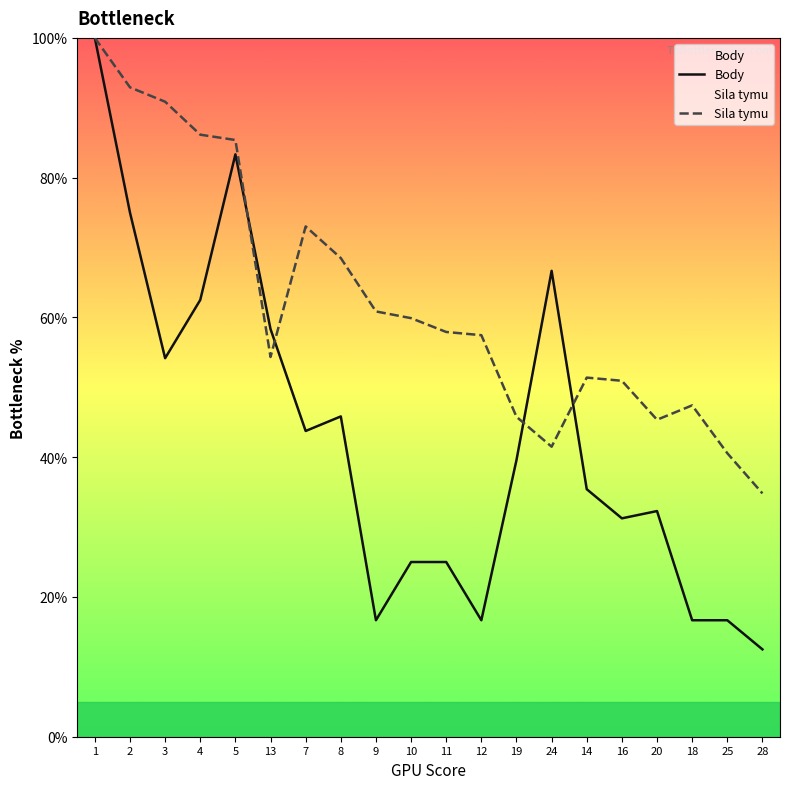

Reading left to right, transcribe all the data shown in this chart.

Body: 100.0	75.0	54.2	62.5	83.3	58.3	43.8	45.8	16.7	25.0	25.0	16.7	39.6	66.7	35.4	31.2	32.3	16.7	16.7	12.5
Sila tymu: 100.0	92.9	90.9	86.1	85.4	54.3	73.0	68.5	60.9	59.9	57.9	57.5	45.8	41.5	51.4	50.9	45.4	47.4	40.6	34.8